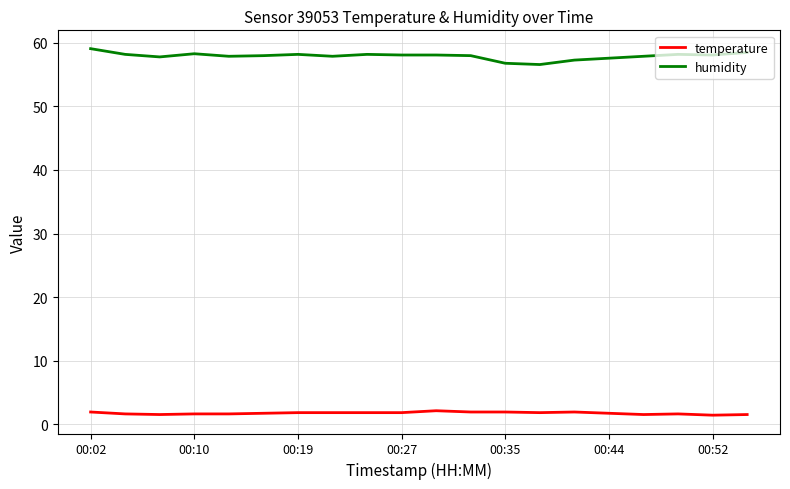

Which series has the widest spread of values?

humidity